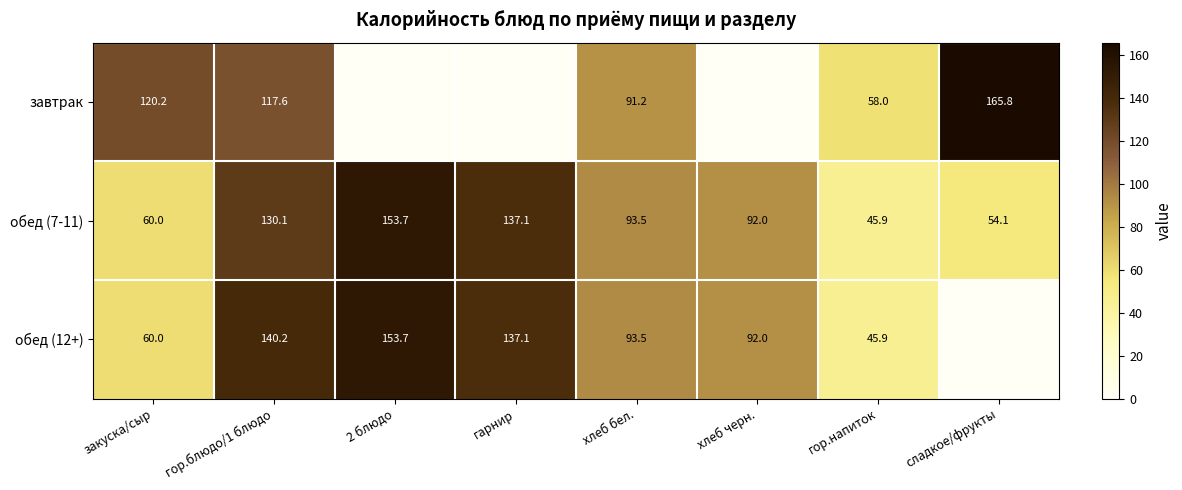

Rank the categories by обед (7-11) value from highest to lowest.

2 блюдо, гарнир, гор.блюдо/1 блюдо, хлеб бел., хлеб черн., закуска/сыр, сладкое/фрукты, гор.напиток